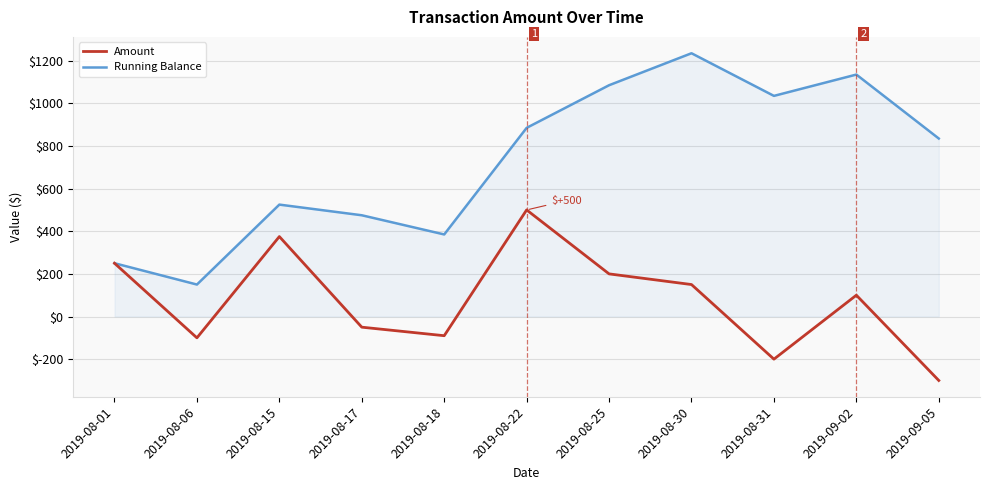

Reading left to right, list all the values displayed in this chart.

Amount: 2019-08-01=250	2019-08-06=-100	2019-08-15=375	2019-08-17=-50	2019-08-18=-90	2019-08-22=500	2019-08-25=200	2019-08-30=150	2019-08-31=-200	2019-09-02=100	2019-09-05=-300
Running Balance: 2019-08-01=250	2019-08-06=150	2019-08-15=525	2019-08-17=475	2019-08-18=385	2019-08-22=885	2019-08-25=1085	2019-08-30=1235	2019-08-31=1035	2019-09-02=1135	2019-09-05=835